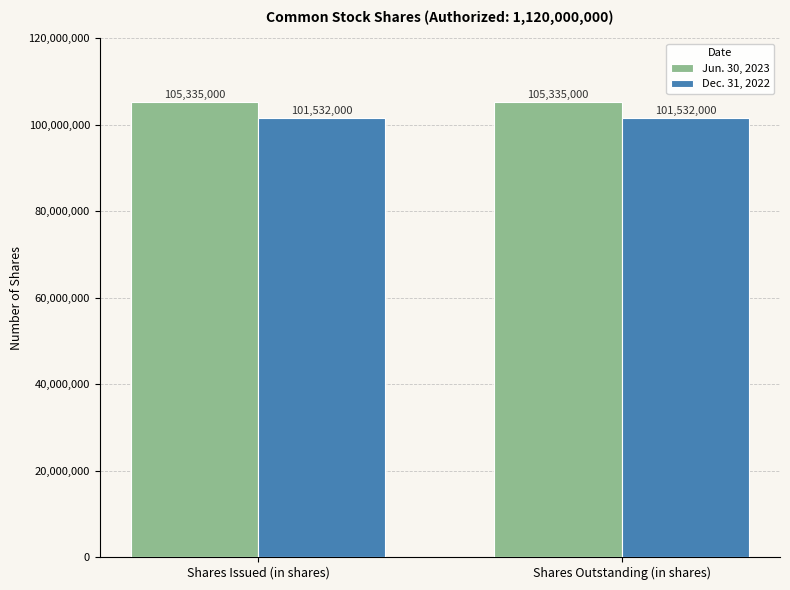

Which series has the largest total across all categories?

Jun. 30, 2023